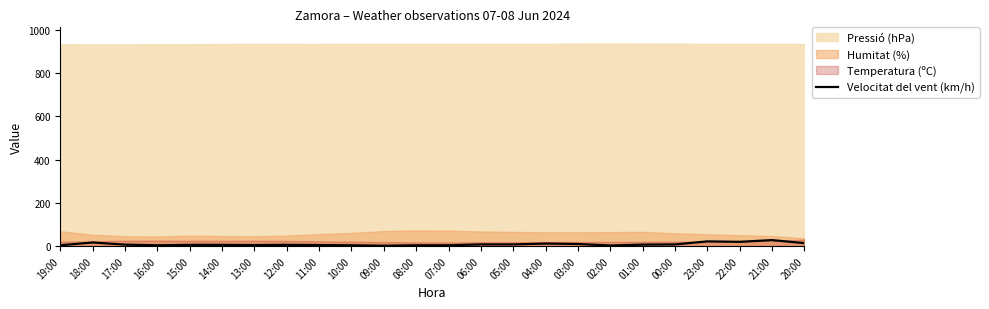

What is the difference between the values at 03:00 and 14:00?

4